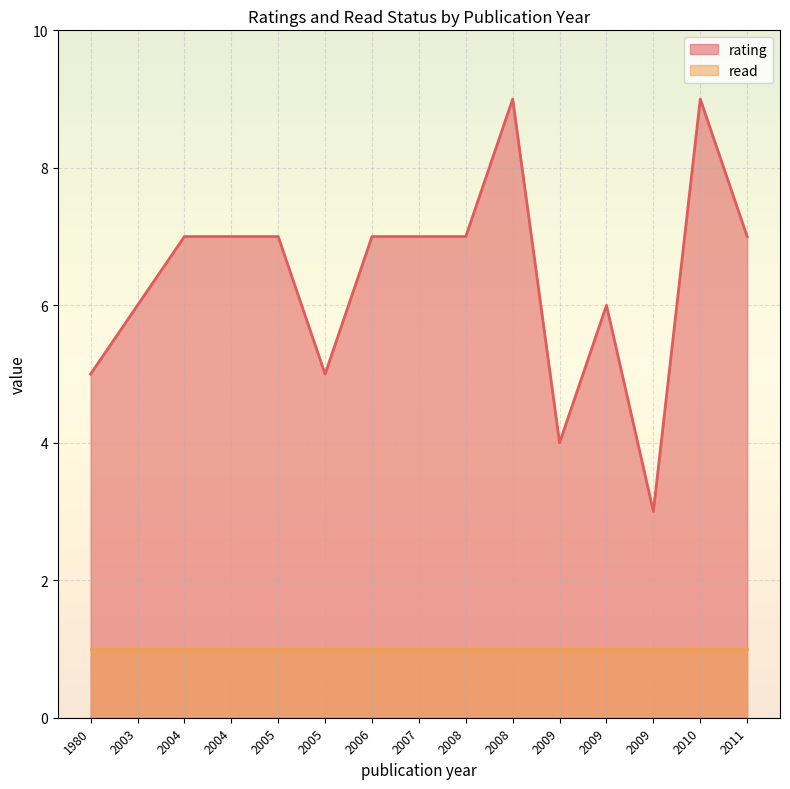

What is the sum of all rating values?

96